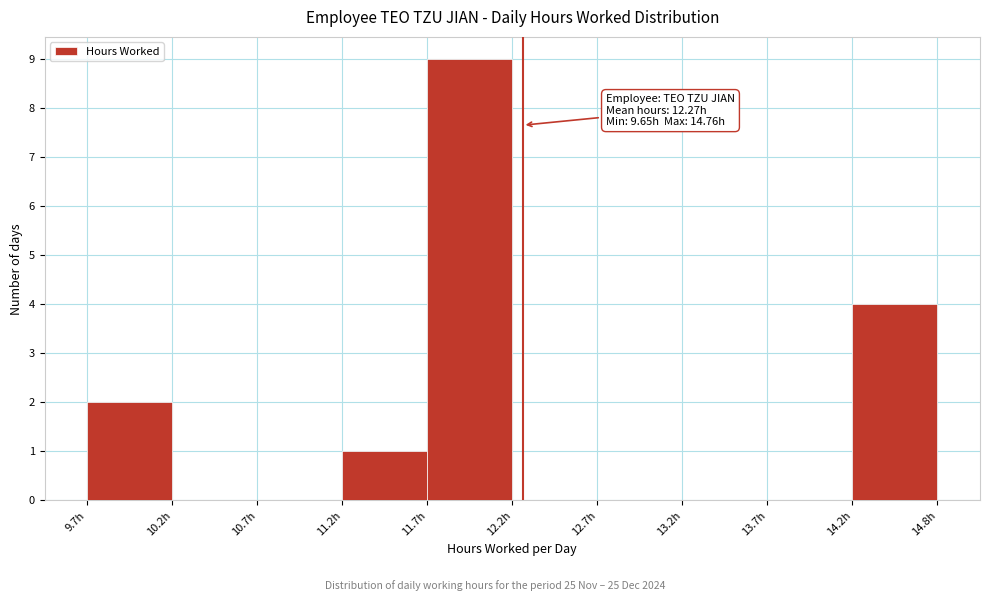

Over which range of the x-axis is the bar tallest?

11.7 to 12.2